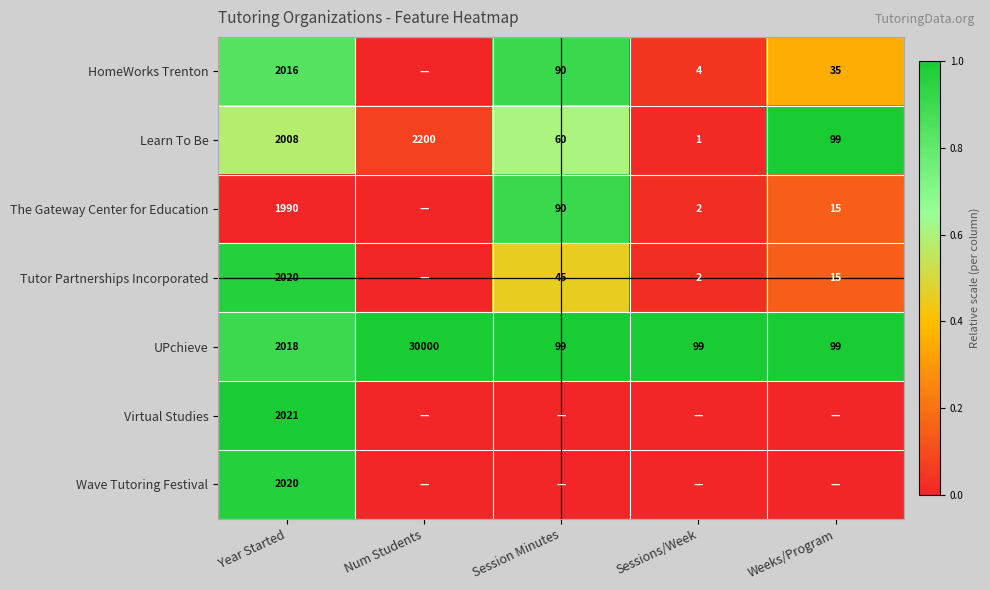

What is the difference between the Learn To Be values at Sessions/Week and Num Students?

2199